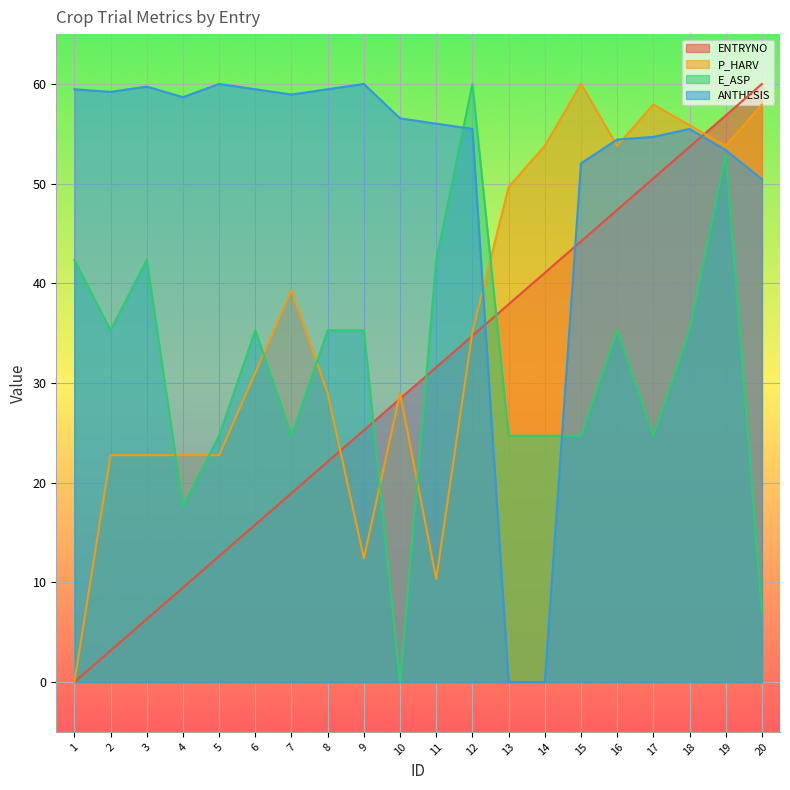

True or false: E_ASP and ANTHESIS cross at least once.

True